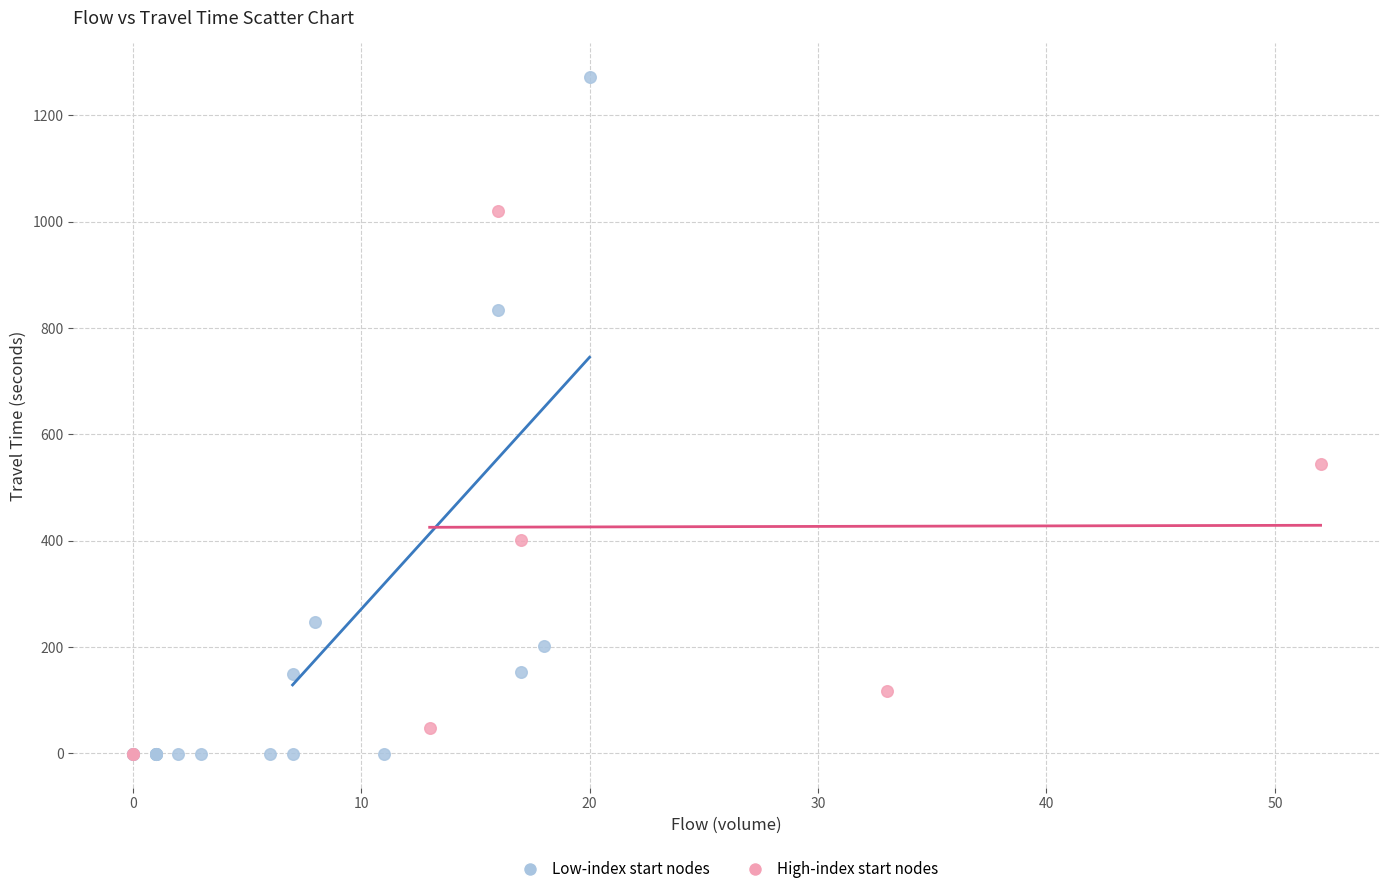

Which series has the widest spread of Y values?

Low-index start nodes